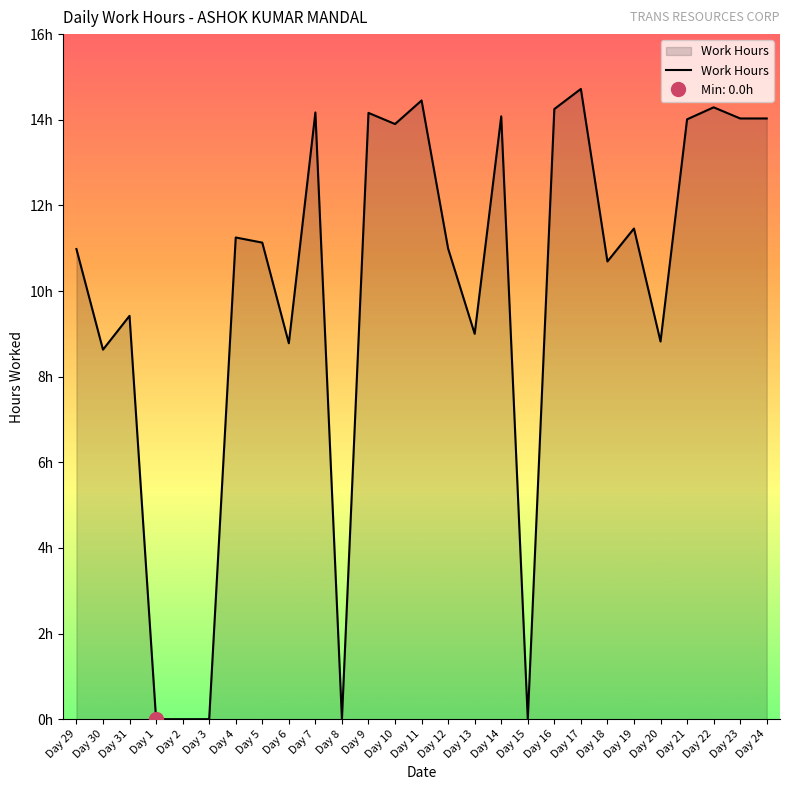

Which has a higher value, Day 14 or Day 23?

Day 14